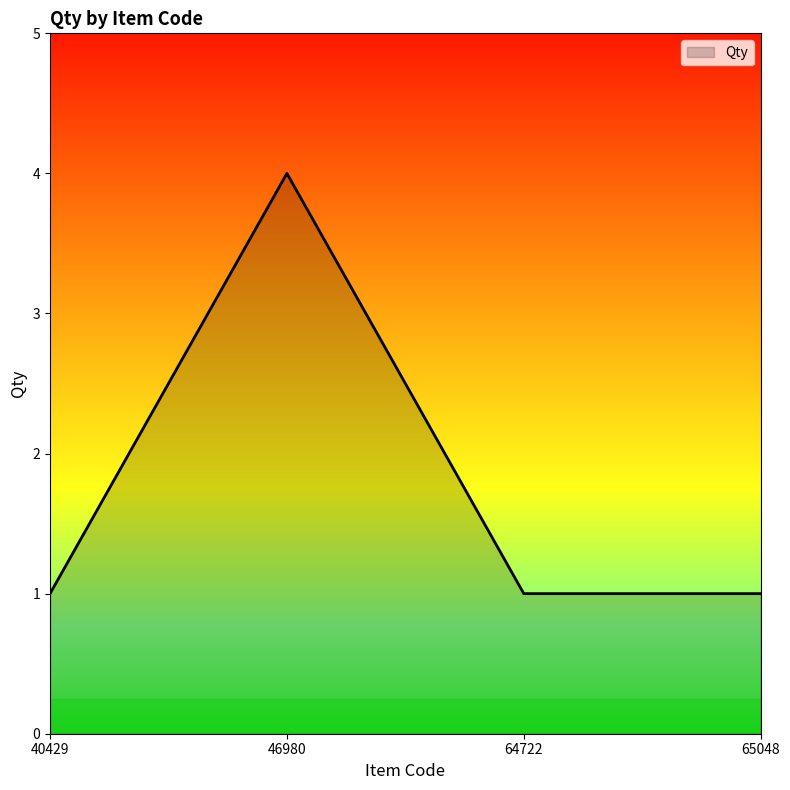

At which category does the data reach its first local peak?

46980